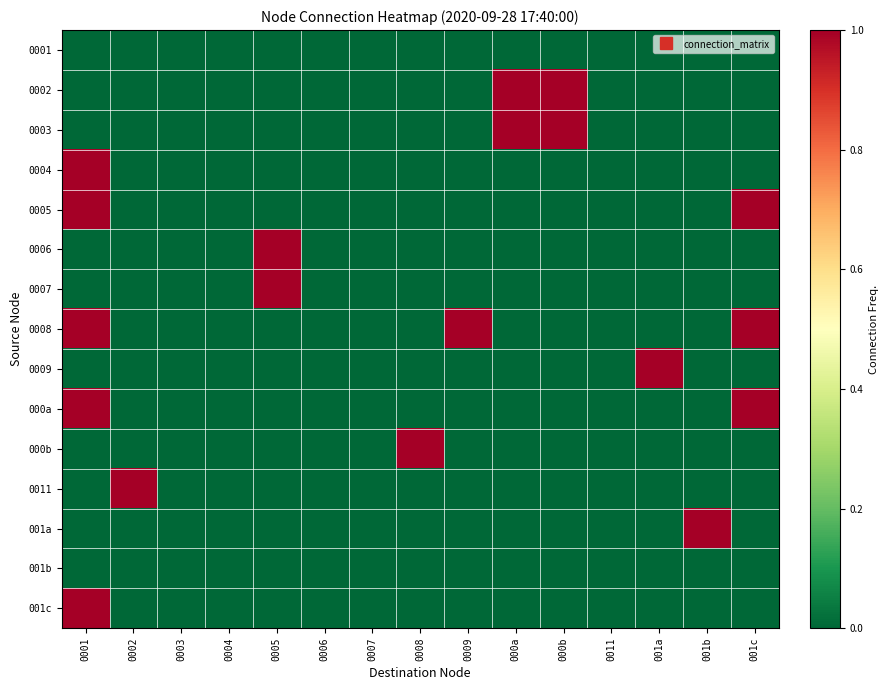

Reading left to right, list all the values displayed in this chart.

0001: 0001=0	0002=0	0003=0	0004=0	0005=0	0006=0	0007=0	0008=0	0009=0	000a=0	000b=0	0011=0	001a=0	001b=0	001c=0
0002: 0001=0	0002=0	0003=0	0004=0	0005=0	0006=0	0007=0	0008=0	0009=0	000a=1	000b=1	0011=0	001a=0	001b=0	001c=0
0003: 0001=0	0002=0	0003=0	0004=0	0005=0	0006=0	0007=0	0008=0	0009=0	000a=1	000b=1	0011=0	001a=0	001b=0	001c=0
0004: 0001=1	0002=0	0003=0	0004=0	0005=0	0006=0	0007=0	0008=0	0009=0	000a=0	000b=0	0011=0	001a=0	001b=0	001c=0
0005: 0001=1	0002=0	0003=0	0004=0	0005=0	0006=0	0007=0	0008=0	0009=0	000a=0	000b=0	0011=0	001a=0	001b=0	001c=1
0006: 0001=0	0002=0	0003=0	0004=0	0005=1	0006=0	0007=0	0008=0	0009=0	000a=0	000b=0	0011=0	001a=0	001b=0	001c=0
0007: 0001=0	0002=0	0003=0	0004=0	0005=1	0006=0	0007=0	0008=0	0009=0	000a=0	000b=0	0011=0	001a=0	001b=0	001c=0
0008: 0001=1	0002=0	0003=0	0004=0	0005=0	0006=0	0007=0	0008=0	0009=1	000a=0	000b=0	0011=0	001a=0	001b=0	001c=1
0009: 0001=0	0002=0	0003=0	0004=0	0005=0	0006=0	0007=0	0008=0	0009=0	000a=0	000b=0	0011=0	001a=1	001b=0	001c=0
000a: 0001=1	0002=0	0003=0	0004=0	0005=0	0006=0	0007=0	0008=0	0009=0	000a=0	000b=0	0011=0	001a=0	001b=0	001c=1
000b: 0001=0	0002=0	0003=0	0004=0	0005=0	0006=0	0007=0	0008=1	0009=0	000a=0	000b=0	0011=0	001a=0	001b=0	001c=0
0011: 0001=0	0002=1	0003=0	0004=0	0005=0	0006=0	0007=0	0008=0	0009=0	000a=0	000b=0	0011=0	001a=0	001b=0	001c=0
001a: 0001=0	0002=0	0003=0	0004=0	0005=0	0006=0	0007=0	0008=0	0009=0	000a=0	000b=0	0011=0	001a=0	001b=1	001c=0
001b: 0001=0	0002=0	0003=0	0004=0	0005=0	0006=0	0007=0	0008=0	0009=0	000a=0	000b=0	0011=0	001a=0	001b=0	001c=0
001c: 0001=1	0002=0	0003=0	0004=0	0005=0	0006=0	0007=0	0008=0	0009=0	000a=0	000b=0	0011=0	001a=0	001b=0	001c=0